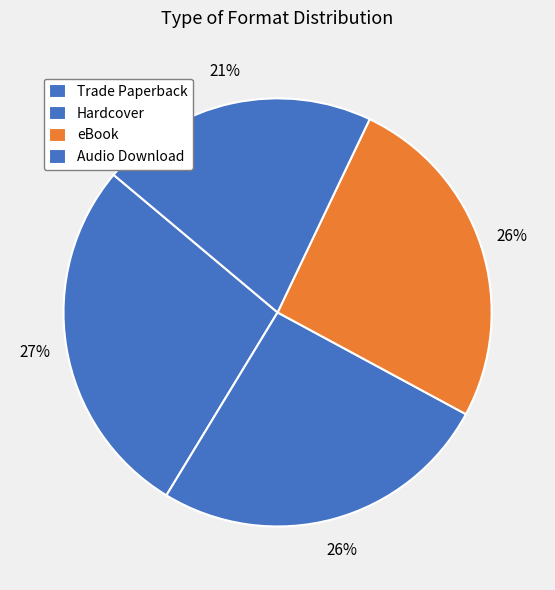

How many segments does this pie chart have?

4